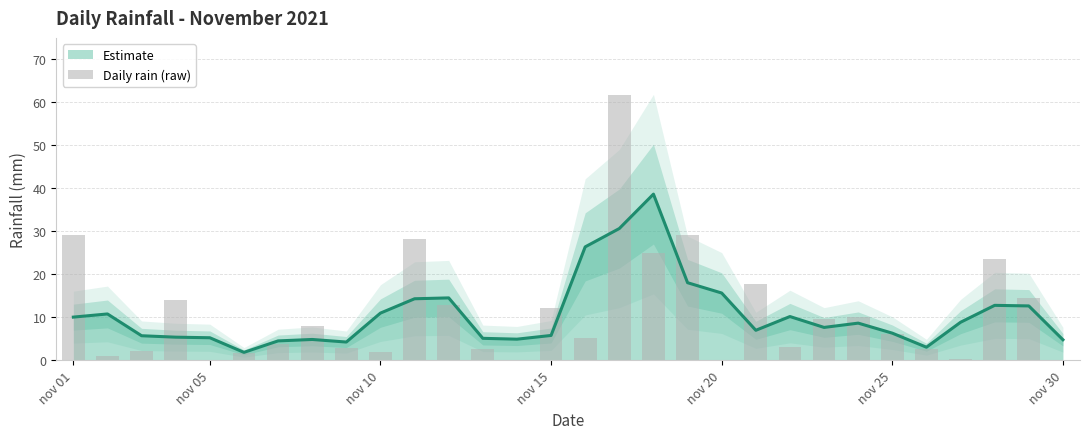

Where does the data first go above 6?

nov 01